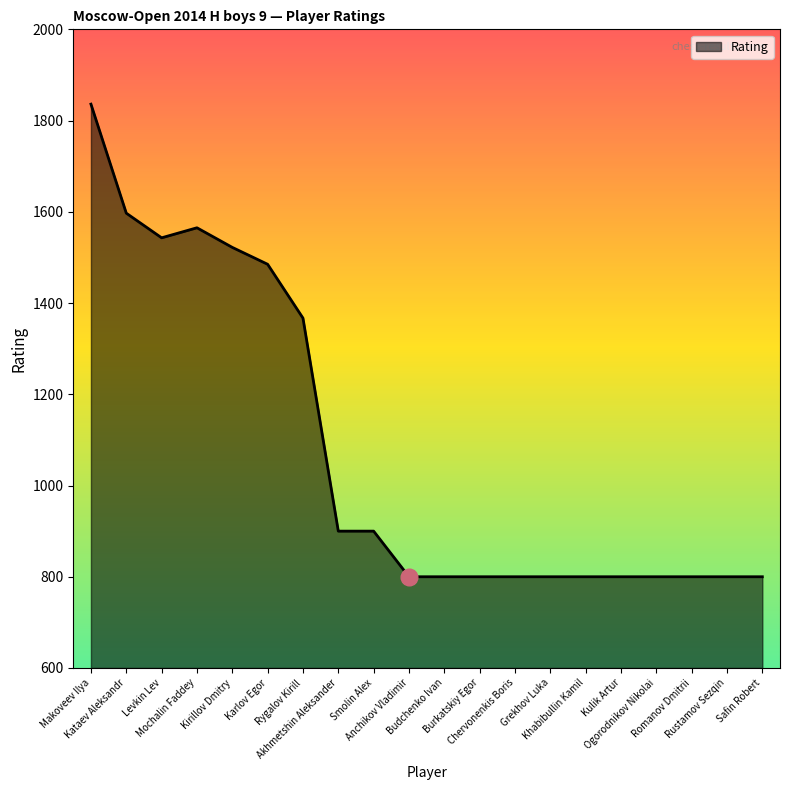

What position from the right is Grekhov Luka?

7